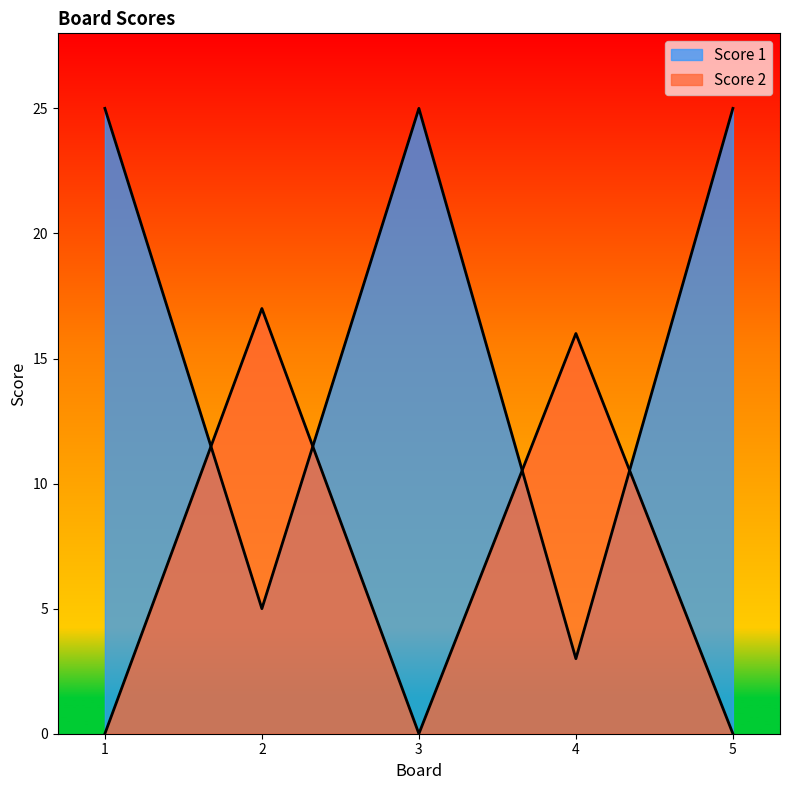

The Score 1 series shows 8 at 1. True or false?

False